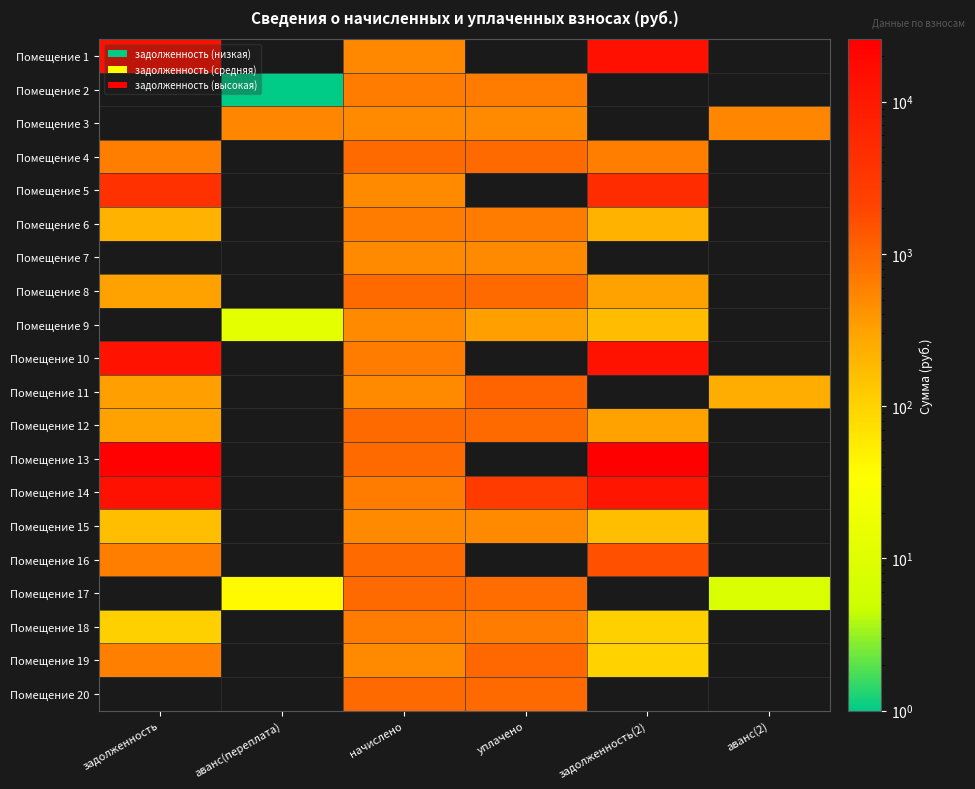

Reading left to right, transcribe all the data shown in this chart.

Помещение 1: задолженность=13233.2	аванс(переплата)=0.0	начислено=508.8	уплачено=0.0	задолженность(2)=13940.5	аванс(2)=0.0
Помещение 2: задолженность=0.0	аванс(переплата)=0.3	начислено=647.1	уплачено=646.8	задолженность(2)=0.0	аванс(2)=0.0
Помещение 3: задолженность=0.0	аванс(переплата)=540.5	начислено=489.7	уплачено=492.0	задолженность(2)=0.0	аванс(2)=542.8
Помещение 4: задолженность=624.4	аванс(переплата)=0.0	начислено=936.5	уплачено=931.9	задолженность(2)=626.8	аванс(2)=0.0
Помещение 5: задолженность=4124.4	аванс(переплата)=0.0	начислено=502.4	уплачено=0.0	задолженность(2)=4696.1	аванс(2)=0.0
Помещение 6: задолженность=216.2	аванс(переплата)=0.0	начислено=648.7	уплачено=648.7	задолженность(2)=216.2	аванс(2)=0.0
Помещение 7: задолженность=0.0	аванс(переплата)=0.0	начислено=488.1	уплачено=488.1	задолженность(2)=0.0	аванс(2)=0.0
Помещение 8: задолженность=310.6	аванс(переплата)=0.0	начислено=931.7	уплачено=931.7	задолженность(2)=310.6	аванс(2)=0.0
Помещение 9: задолженность=0.0	аванс(переплата)=12.1	начислено=502.4	уплачено=322.9	задолженность(2)=167.5	аванс(2)=0.0
Помещение 10: задолженность=12137.2	аванс(переплата)=0.0	начислено=663.1	уплачено=0.0	задолженность(2)=12987.5	аванс(2)=0.0
Помещение 11: задолженность=325.4	аванс(переплата)=0.0	начислено=488.1	уплачено=1057.6	задолженность(2)=0.0	аванс(2)=244.1
Помещение 12: задолженность=310.1	аванс(переплата)=0.0	начислено=930.1	уплачено=930.1	задолженность(2)=310.1	аванс(2)=0.0
Помещение 13: задолженность=24398.7	аванс(переплата)=0.0	начислено=938.1	уплачено=0.0	задолженность(2)=25702.8	аванс(2)=0.0
Помещение 14: задолженность=13227.7	аванс(переплата)=0.0	начислено=659.9	уплачено=2751.1	задолженность(2)=11326.6	аванс(2)=0.0
Помещение 15: задолженность=163.2	аванс(переплата)=0.0	начислено=489.7	уплачено=489.7	задолженность(2)=163.2	аванс(2)=0.0
Помещение 16: задолженность=634.0	аванс(переплата)=0.0	начислено=928.6	уплачено=0.0	задолженность(2)=1570.8	аванс(2)=0.0
Помещение 17: задолженность=0.0	аванс(переплата)=39.5	начислено=927.0	уплачено=895.5	задолженность(2)=0.0	аванс(2)=8.0
Помещение 18: задолженность=105.3	аванс(переплата)=0.0	начислено=661.4	уплачено=661.1	задолженность(2)=105.3	аванс(2)=0.0
Помещение 19: задолженность=598.5	аванс(переплата)=0.0	начислено=496.1	уплачено=988.5	задолженность(2)=102.1	аванс(2)=0.0
Помещение 20: задолженность=0.0	аванс(переплата)=0.0	начислено=930.1	уплачено=930.1	задолженность(2)=0.0	аванс(2)=0.0